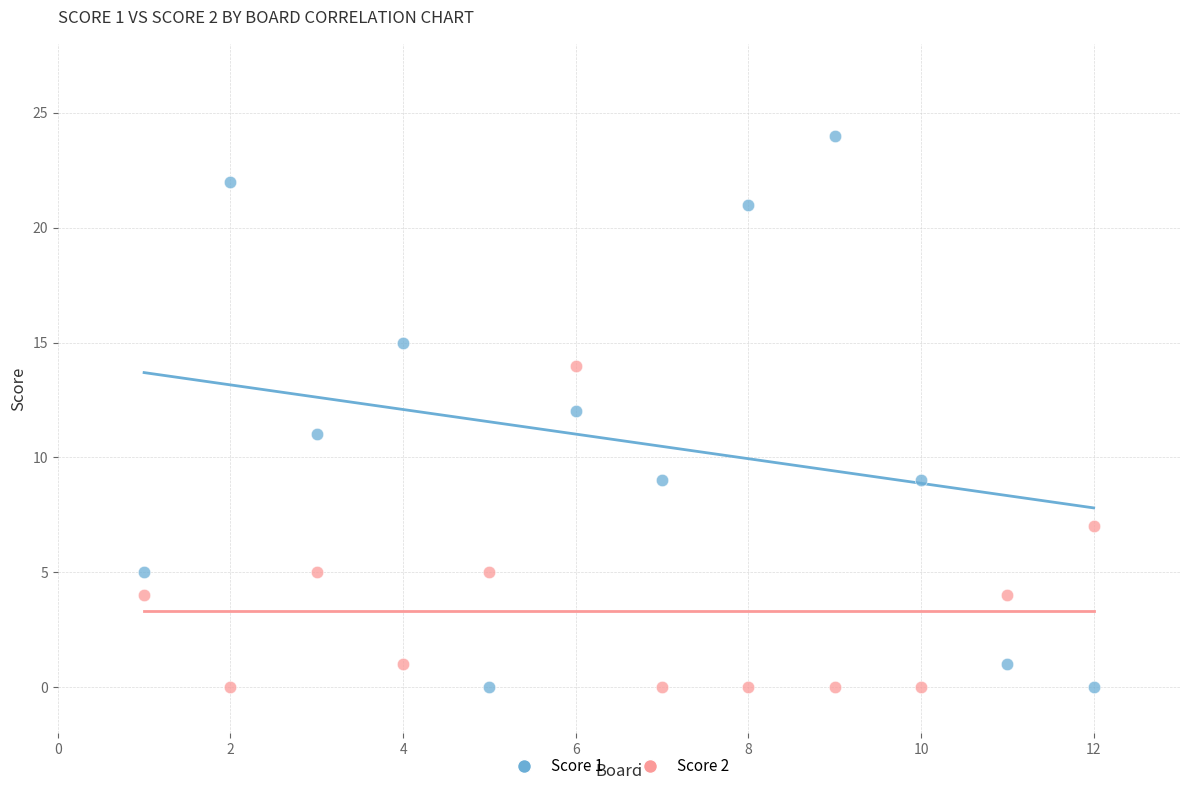

Which series contains the highest Y value?

Score 1